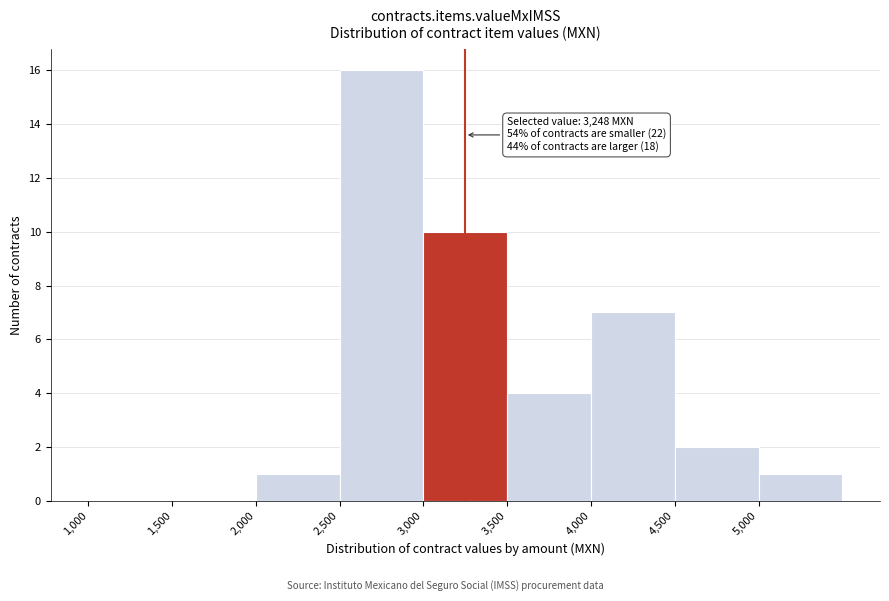

Which range on the x-axis has the tallest bar?

2500 to 3000